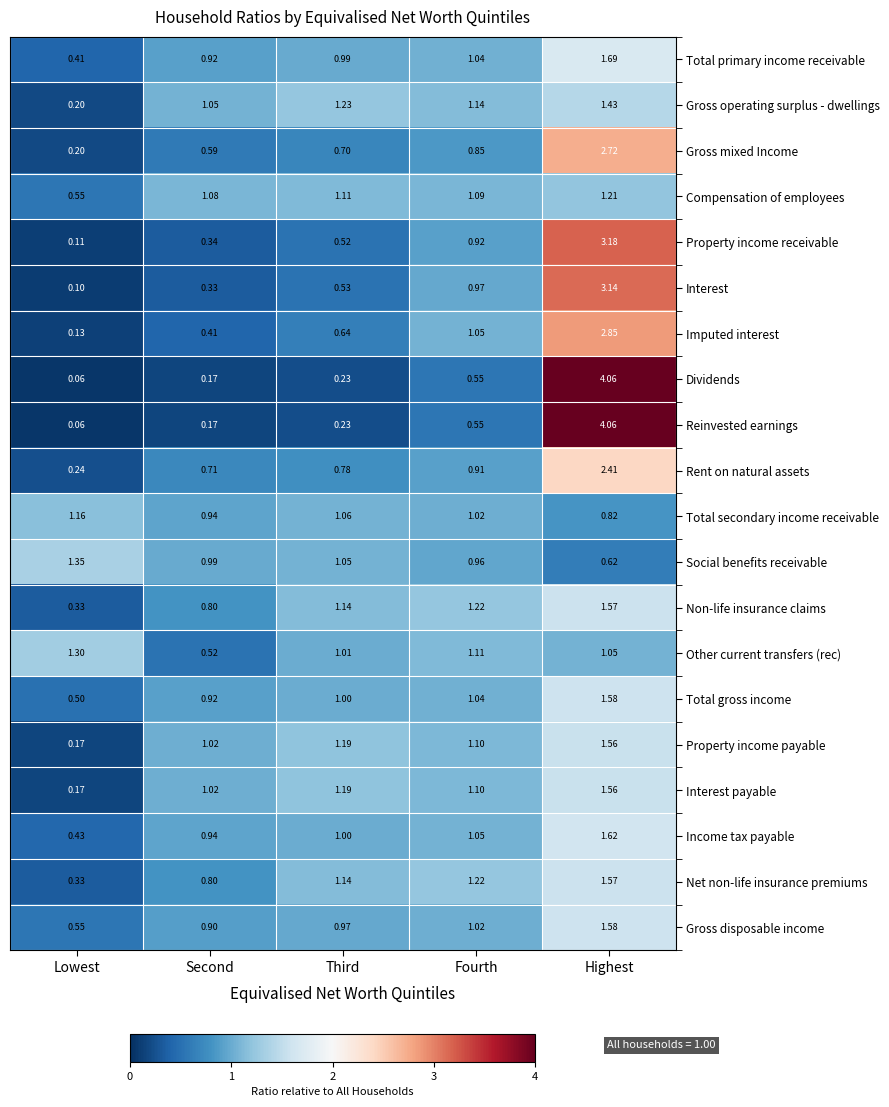

What is the difference between the highest and lowest values at Third?

1.0